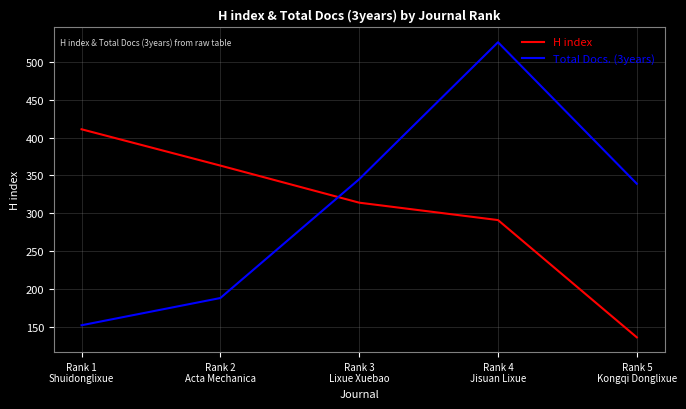

Is it true that H index equals 136 at Rank 5
Kongqi Donglixue?

True